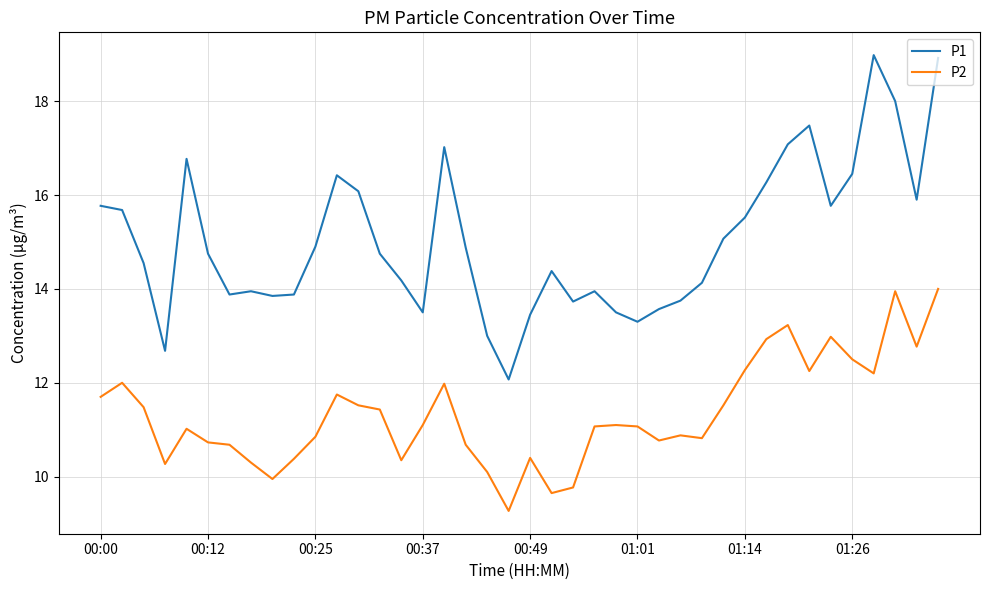

List the series in order of their peak value, lowest first.

P2, P1